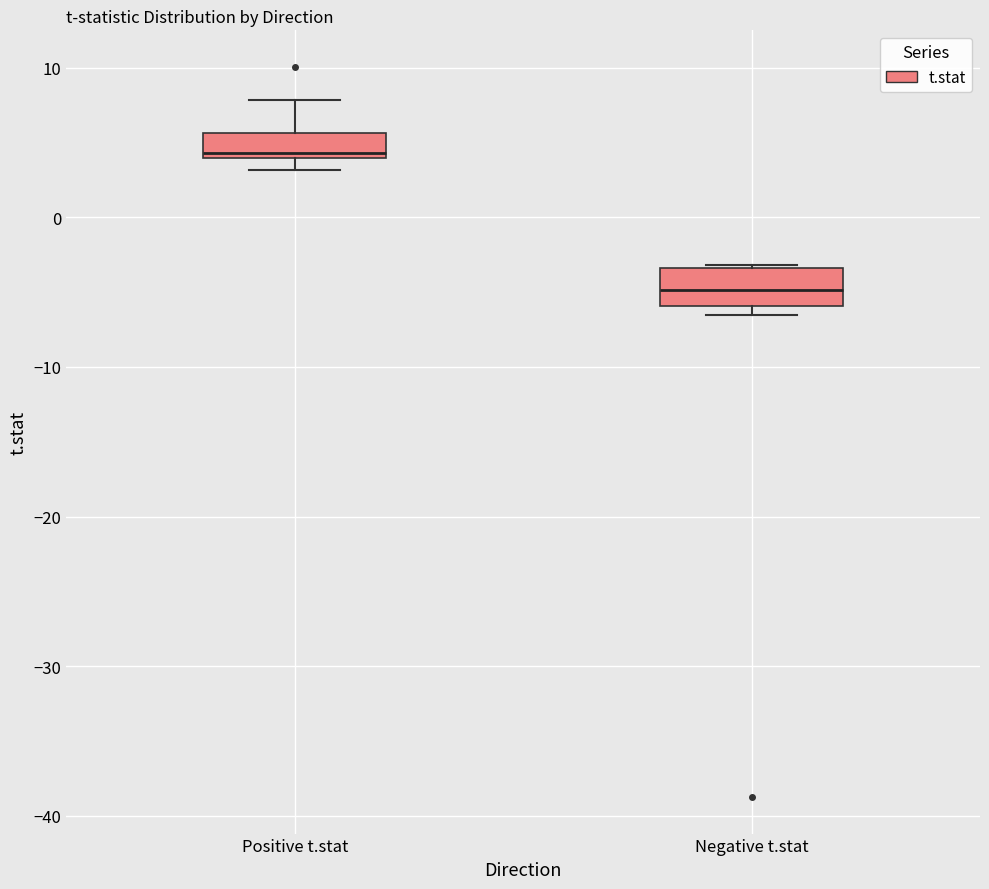

Reading left to right, read every box against the y-axis: the position of its median line, the range the box covers, and the ends of its whiskers. The values are not printed on the chart, so give them approximately, as read against the axis.

Positive t.stat: median 4 (just above the box's lower edge), box 4 to 6, whiskers 3 to 8
Negative t.stat: median -5, box -6 to -3, whiskers -7 to -3